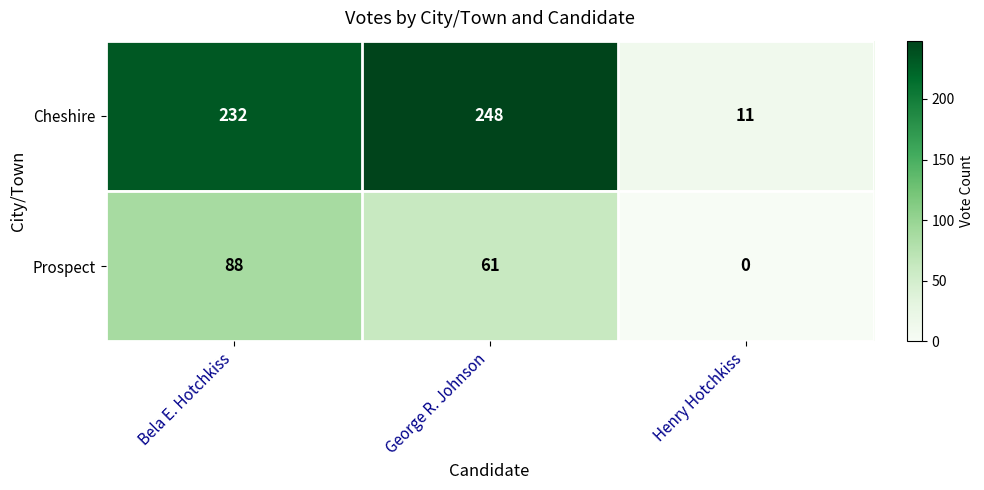

What is the approximate value of Prospect at Bela E. Hotchkiss, to the nearest 10?

90